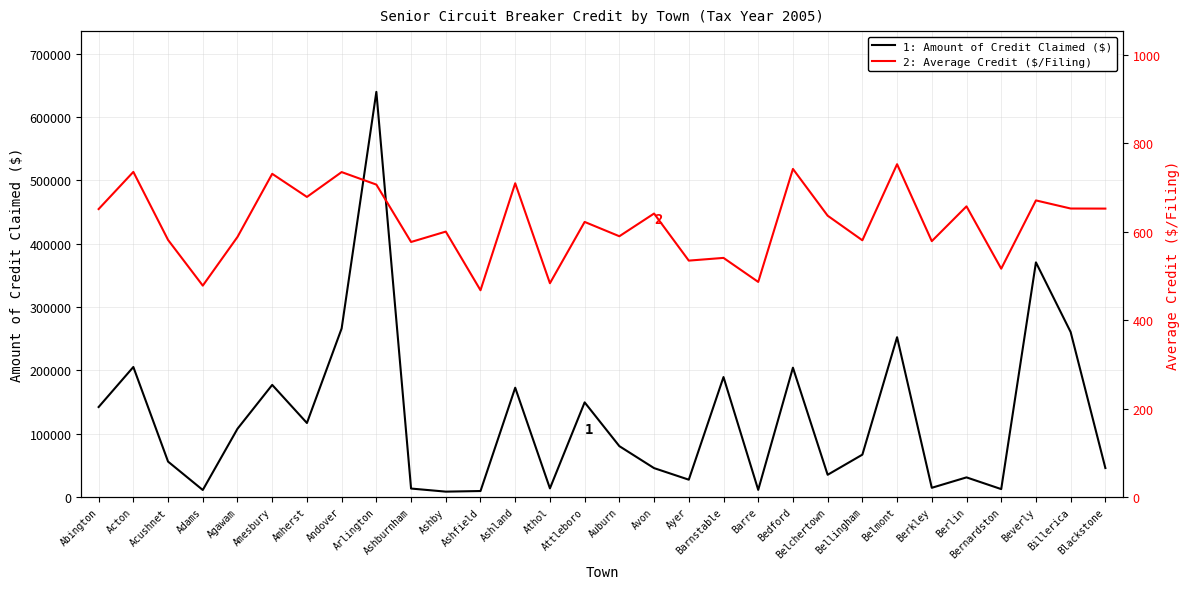

What is the sum of all 2: Average Credit ($/Filing) values?

18580.5